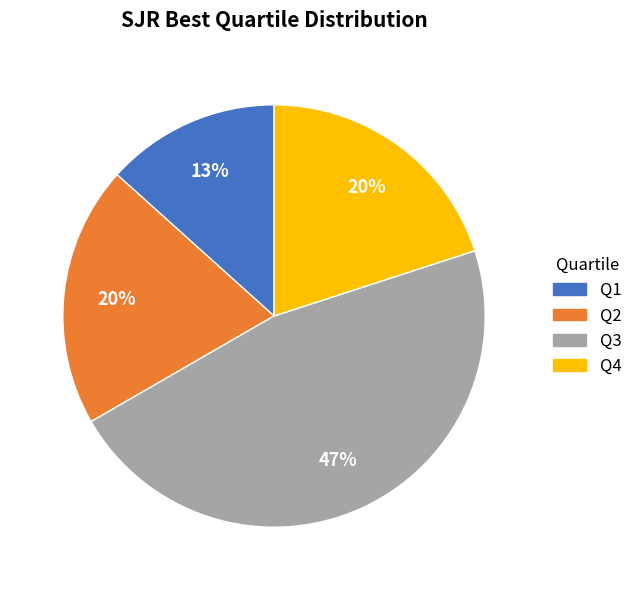

To the nearest percent, what is the combined percentage of Q3 and Q2?

67%